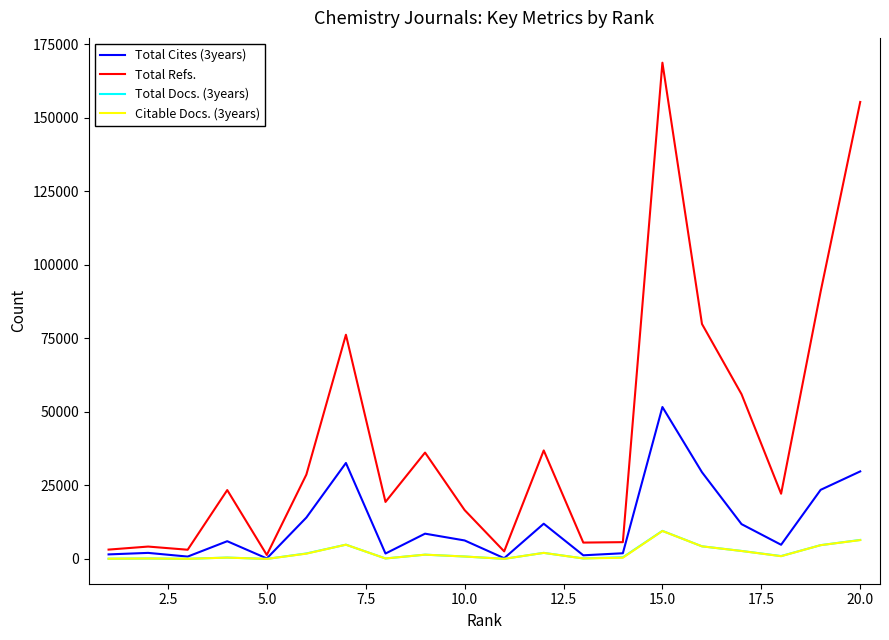

Which series has the largest total across all categories?

Total Refs.